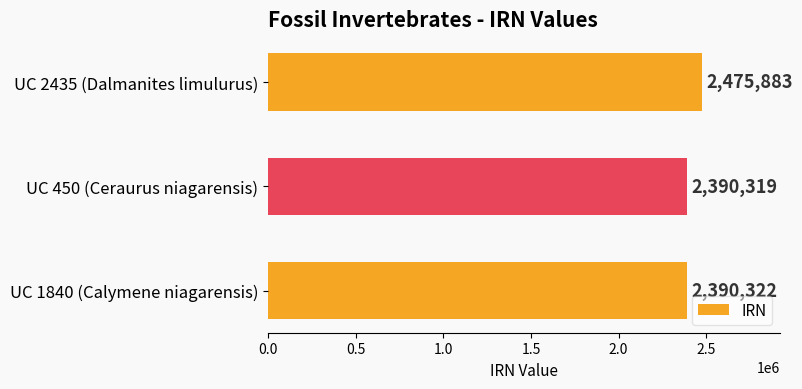

What is the average value?

2418841